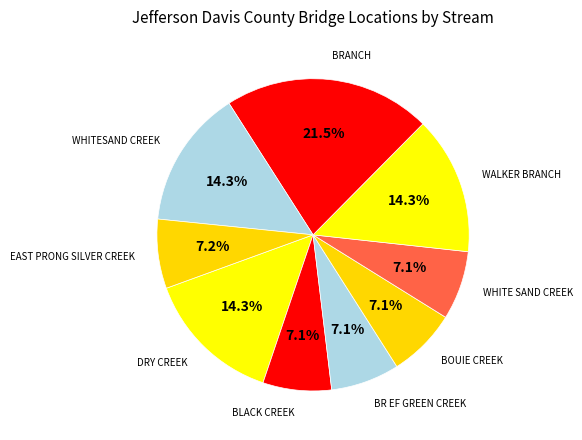

Does any single category account for the majority?

No